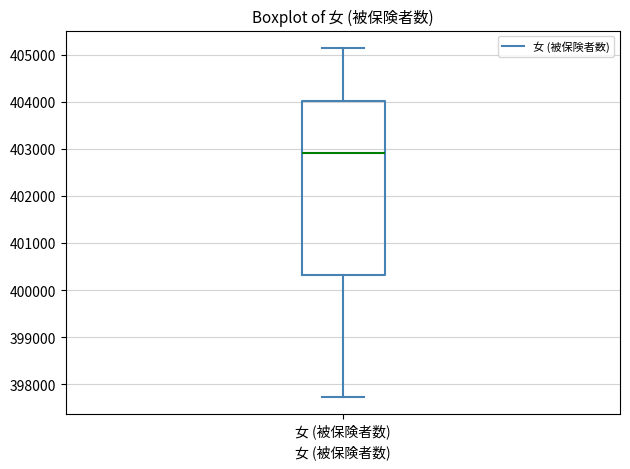

Transcribe this box plot: give where the median line is, the range the box spans, and where the two whiskers end, as read against the y-axis. The values are not printed on the chart, so give them approximately, as read against the axis.

median 402900, box 400300 to 404000, whiskers 397700 to 405100